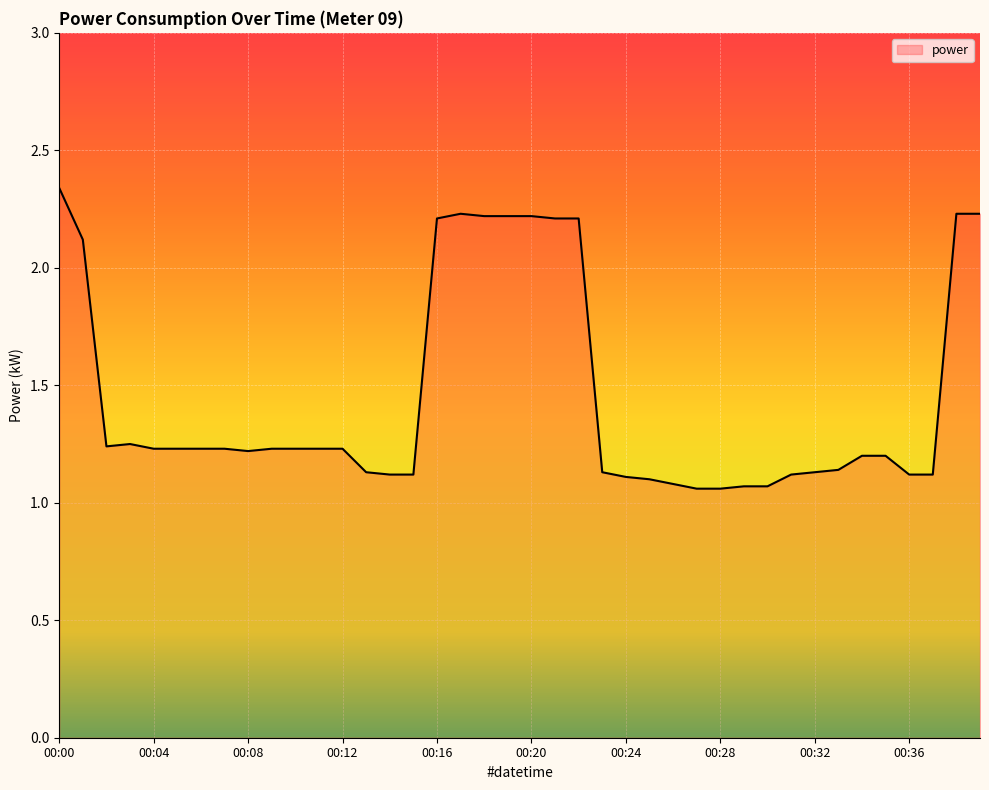

Which label corresponds to the largest value in the chart?

00:00